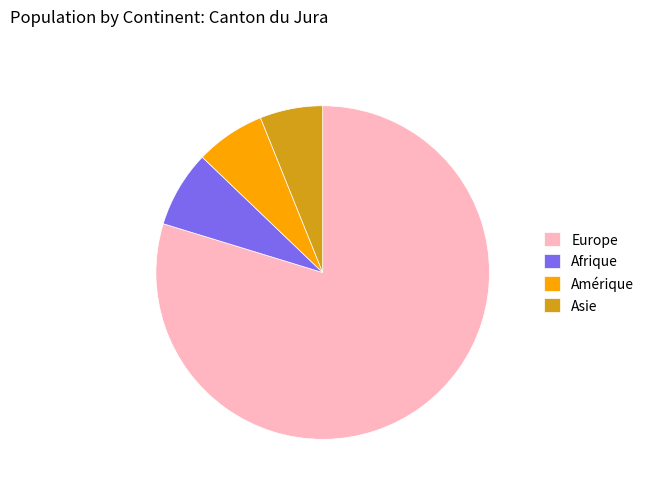

The Amérique slice represents 7% of the pie. True or false?

True